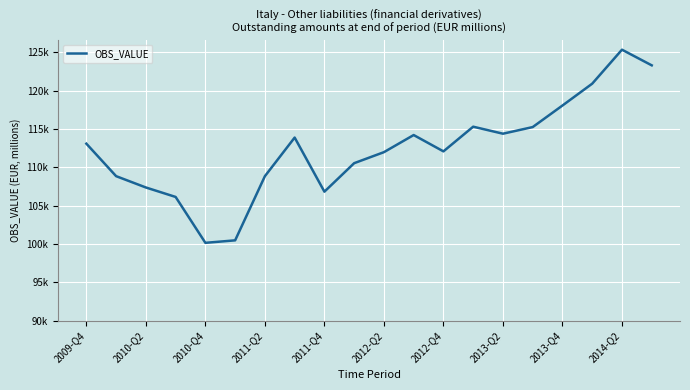

Does the chart display data point markers on the line(s)?

No